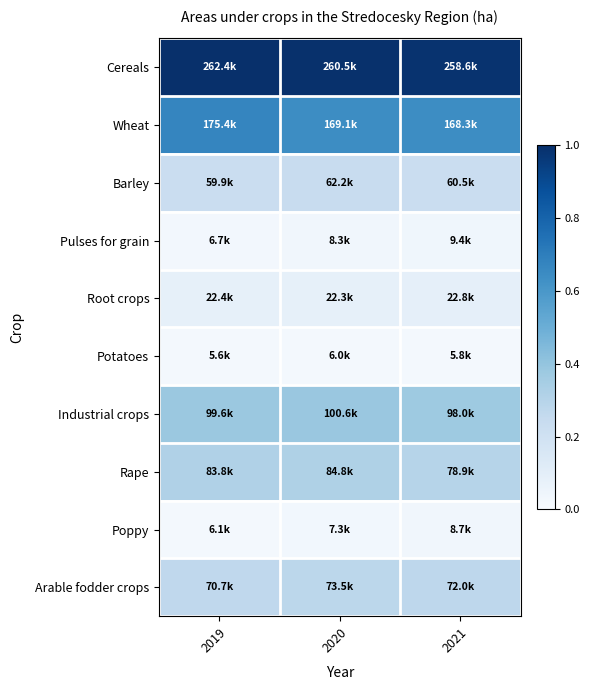

Between 2019 and 2020, which is larger?

2019